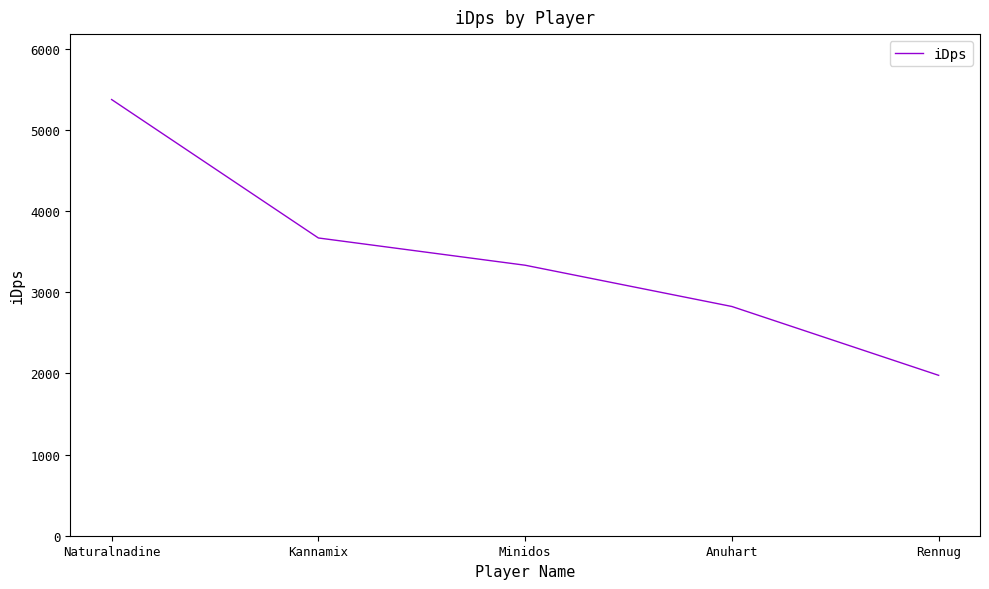

What is the ratio of the value at Naturalnadine to the value at Kannamix?

1.5